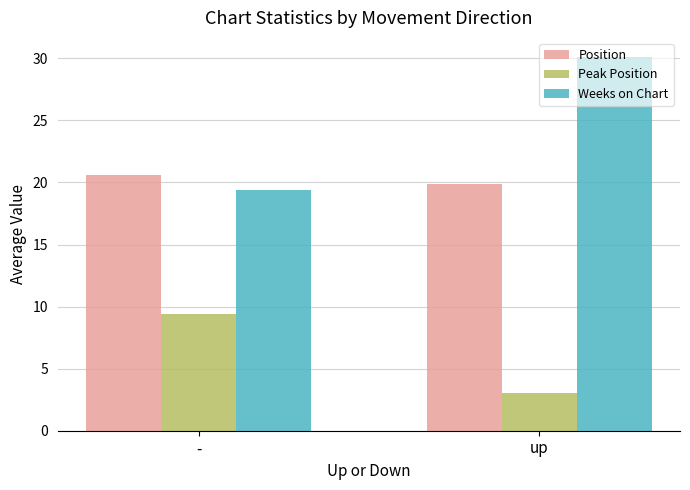

What is the label of the 2nd bar from the left?

up